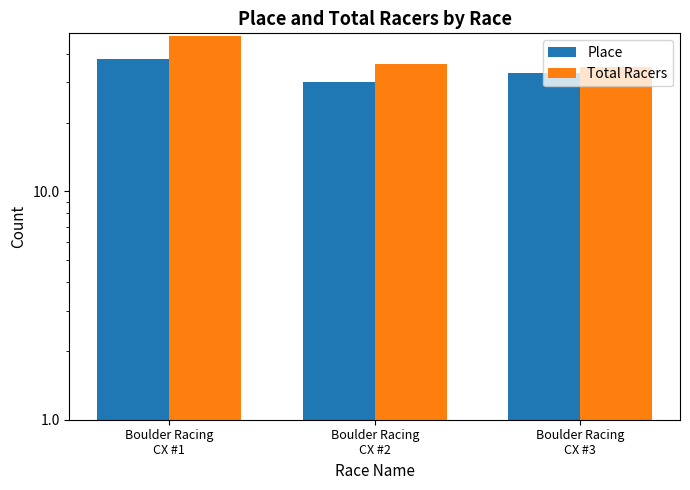

What is the difference between the highest and lowest values at Boulder Racing
CX #1?

10